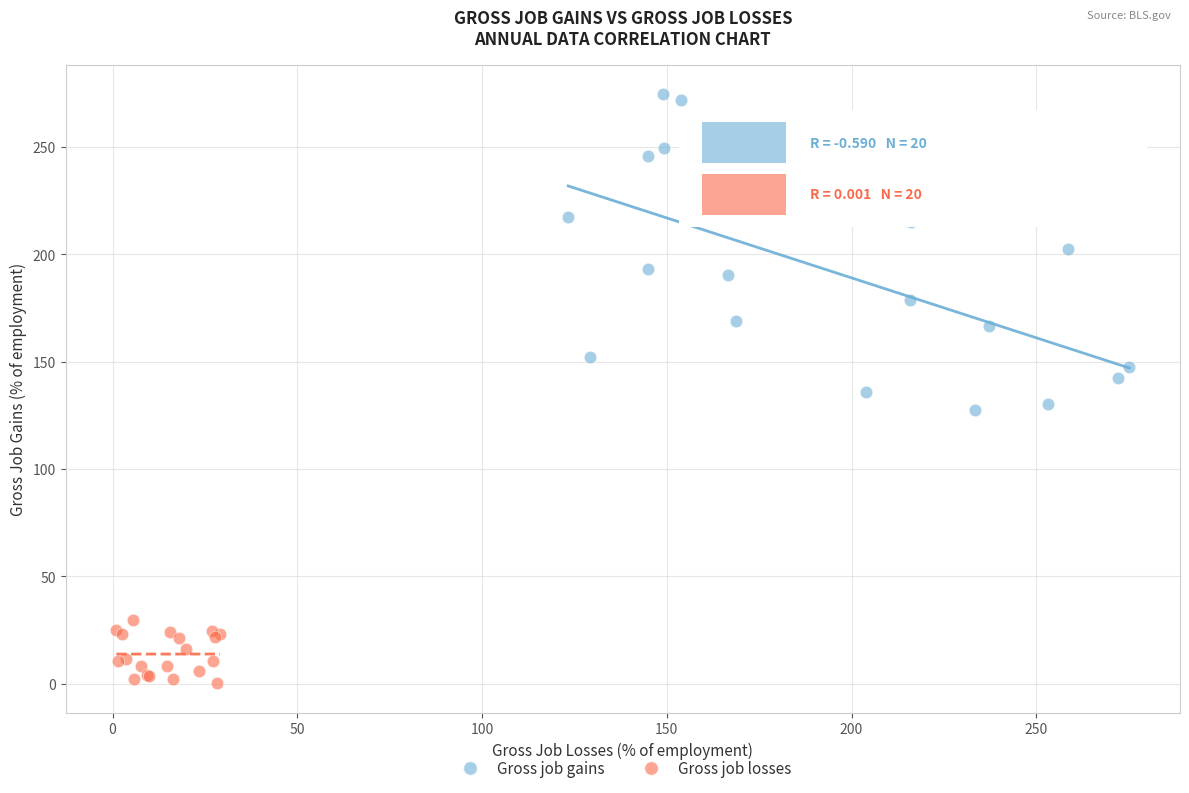

Which series contains the highest Y value?

Gross job gains